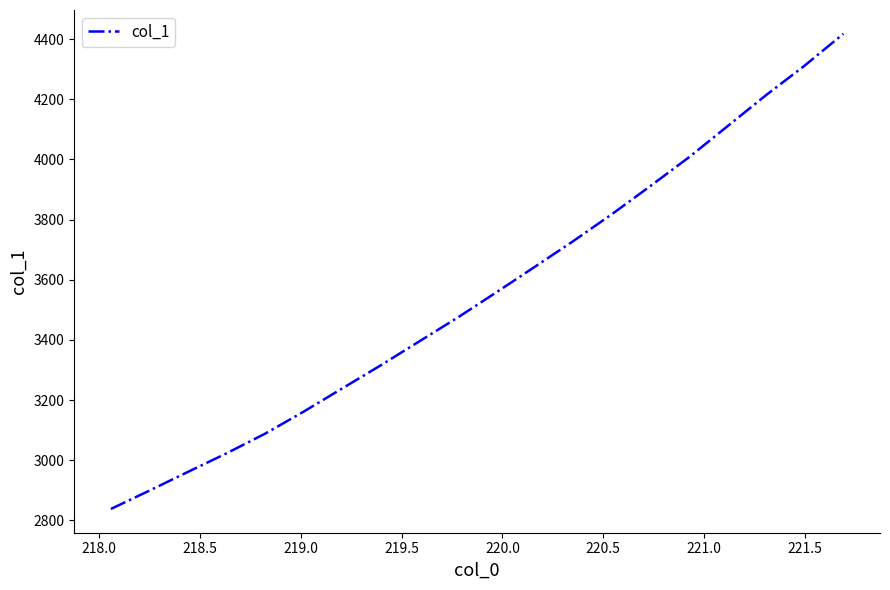

What is the smallest value displayed?

2837.9